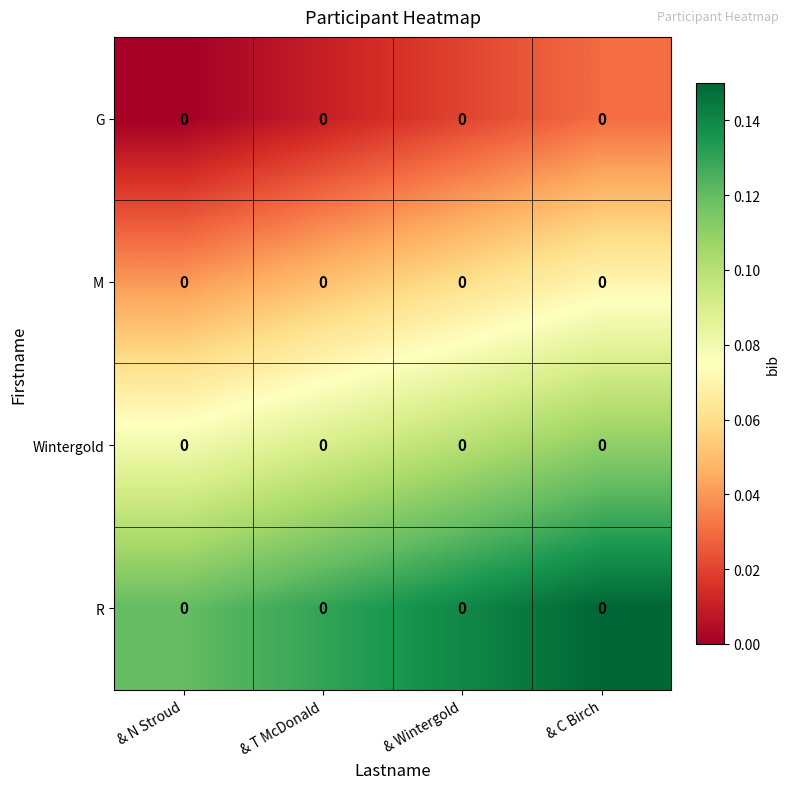

How many data points does each series have?

4